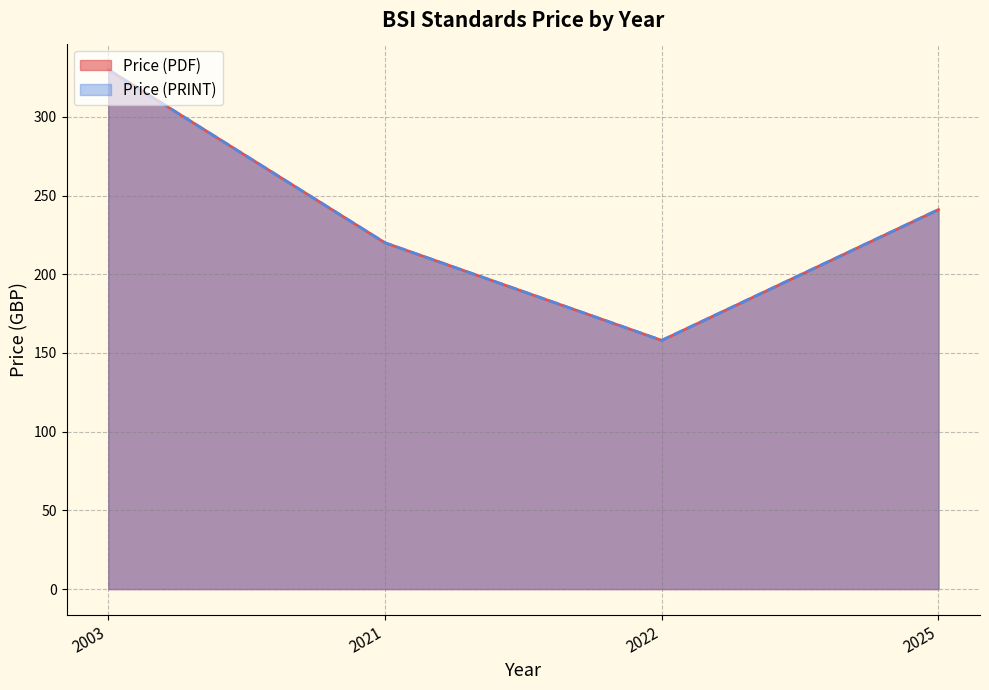

True or false: Price (PDF) and Price (PRINT) intersect in this chart.

False